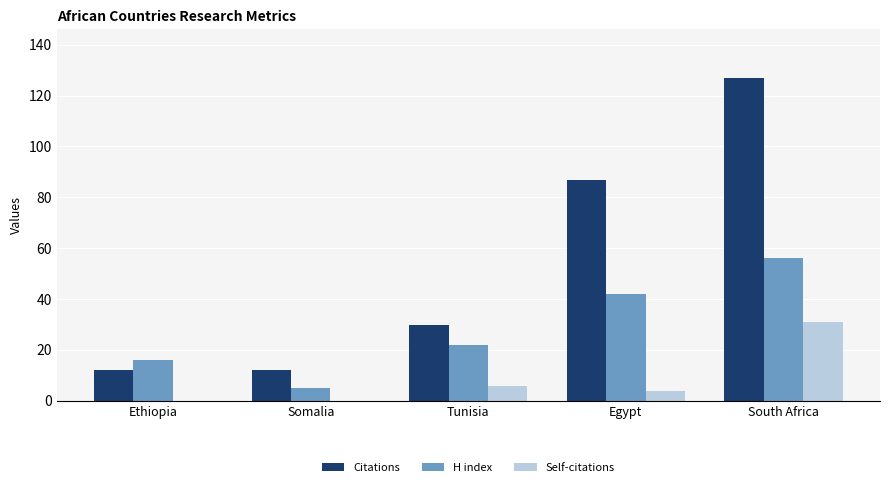

What is the maximum value shown in the chart?

127